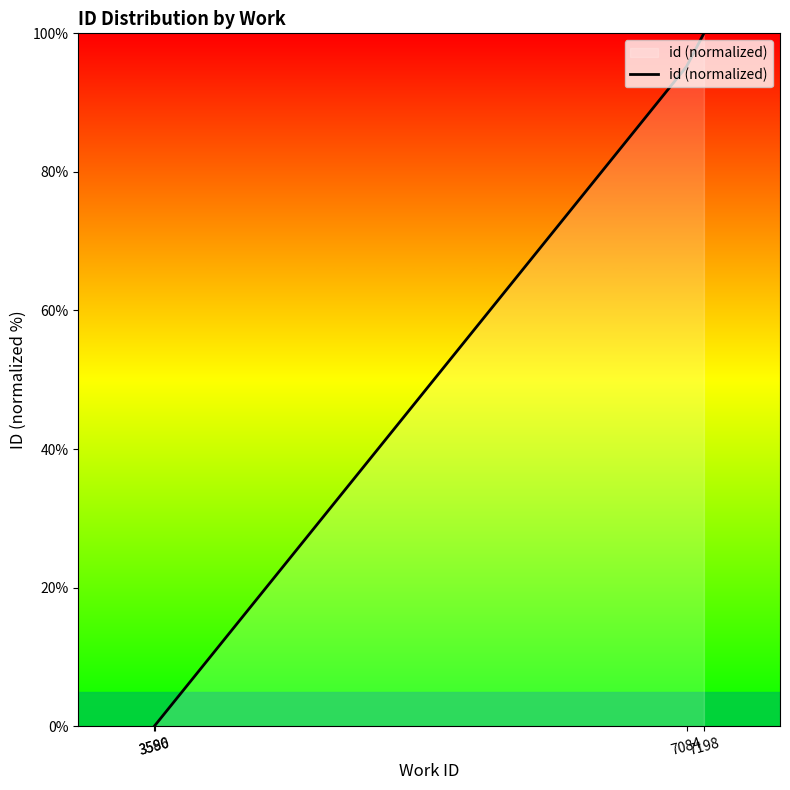

What is the difference between the maximum and minimum values?

100.0